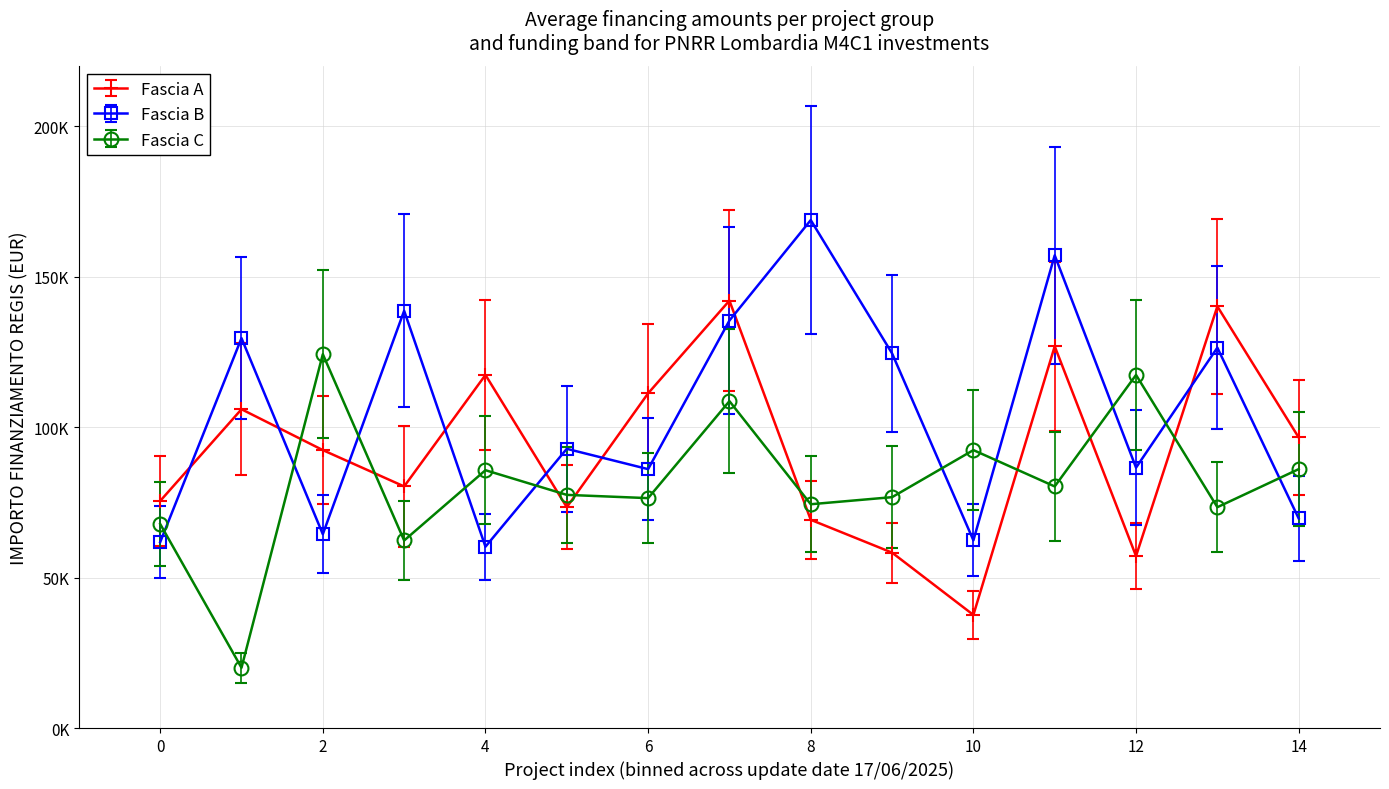

At which label is Fascia C closest to 72120?

13